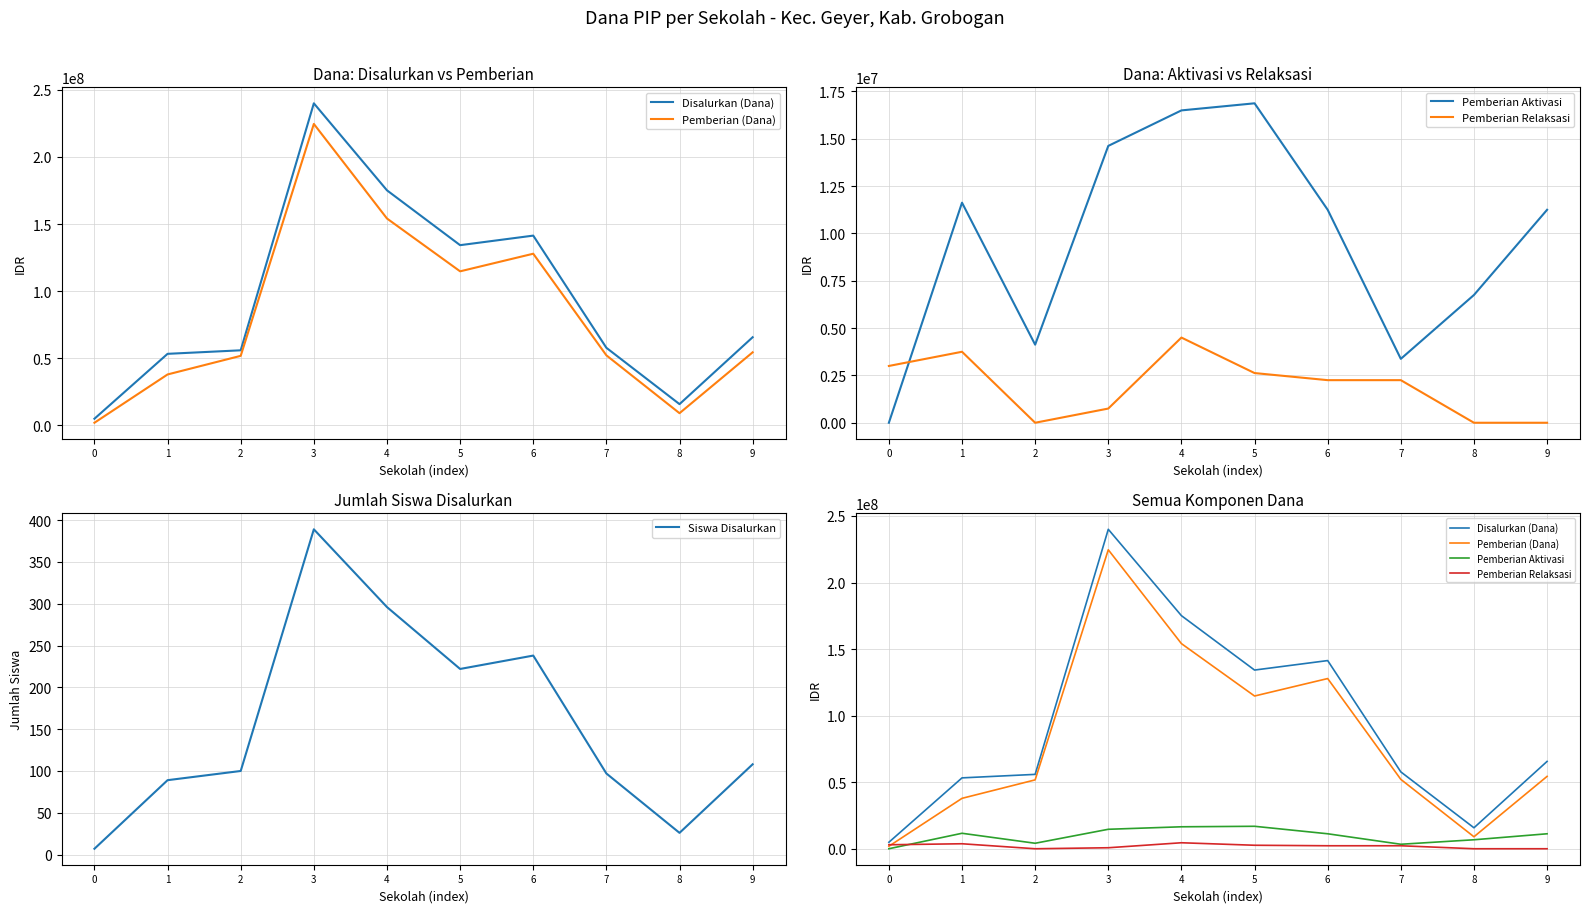

What are all the series names shown in the legend?

Disalurkan (Dana), Pemberian (Dana), Pemberian Aktivasi, Pemberian Relaksasi, Siswa Disalurkan